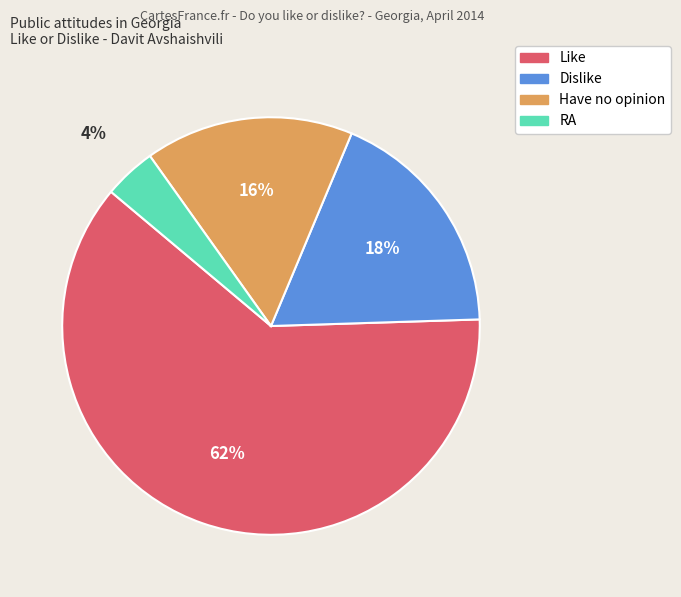

Approximately how many times larger is the value at Dislike compared to Like?

0.3